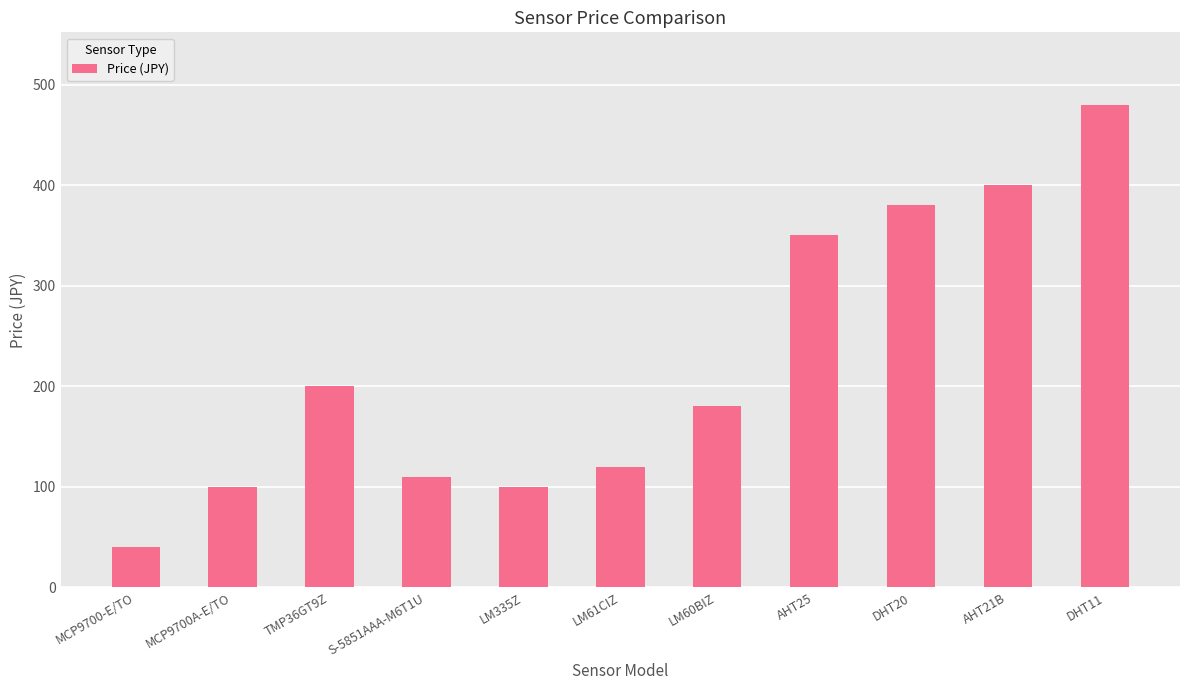

How many categories are shown in the chart?

11